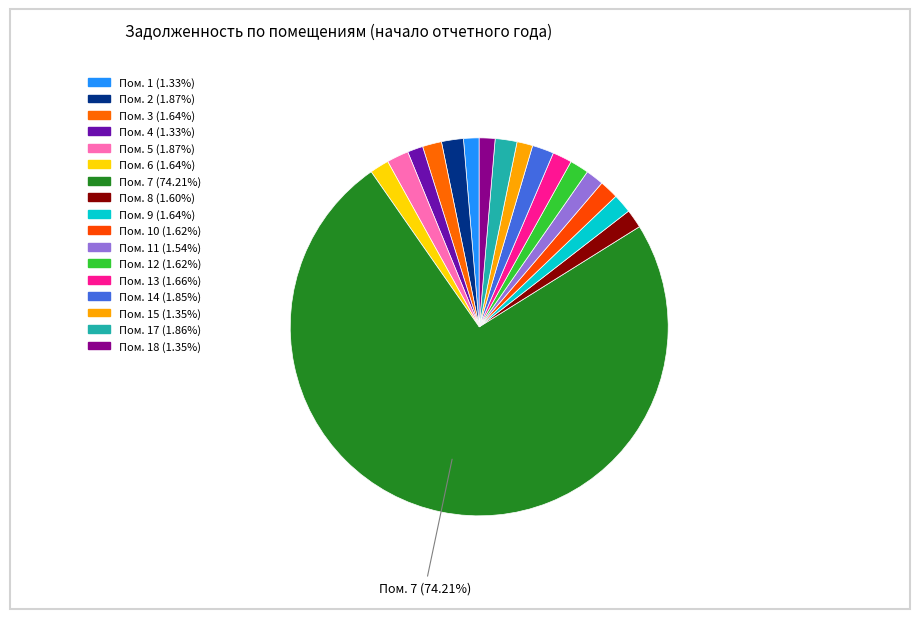

Count the number of slices in the pie.

17